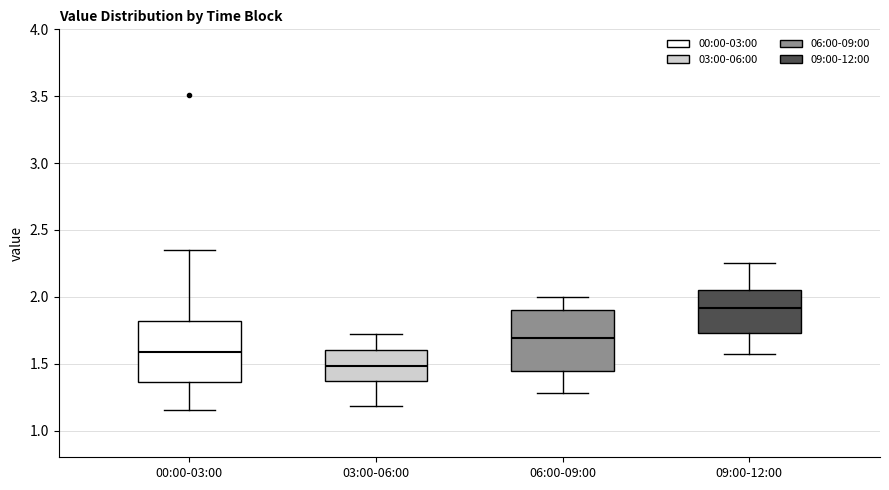

Reading left to right, transcribe this box plot: for each box, give where its median line is, the range the box spans, and where its two whiskers end, as read against the y-axis. The values are not printed on the chart, so give them approximately, as read against the axis.

00:00-03:00: median 1.60, box 1.35 to 1.80, whiskers 1.15 to 2.35
03:00-06:00: median 1.50, box 1.35 to 1.60, whiskers 1.20 to 1.70
06:00-09:00: median 1.70, box 1.45 to 1.90, whiskers 1.30 to 2.00
09:00-12:00: median 1.90, box 1.75 to 2.05, whiskers 1.55 to 2.25